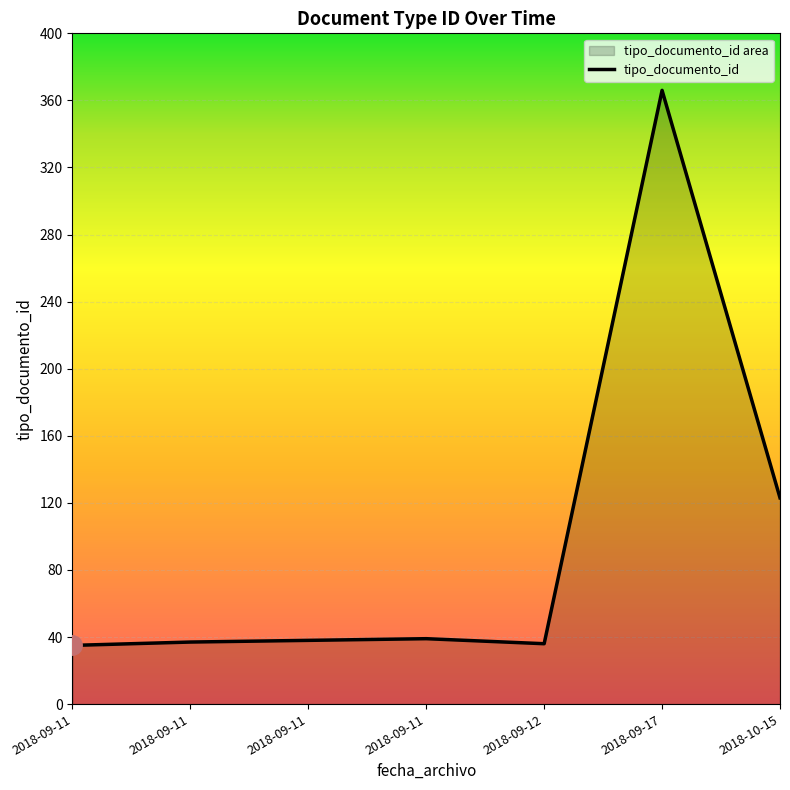

Between 2018-09-11 and 2018-09-11, which is larger?

2018-09-11